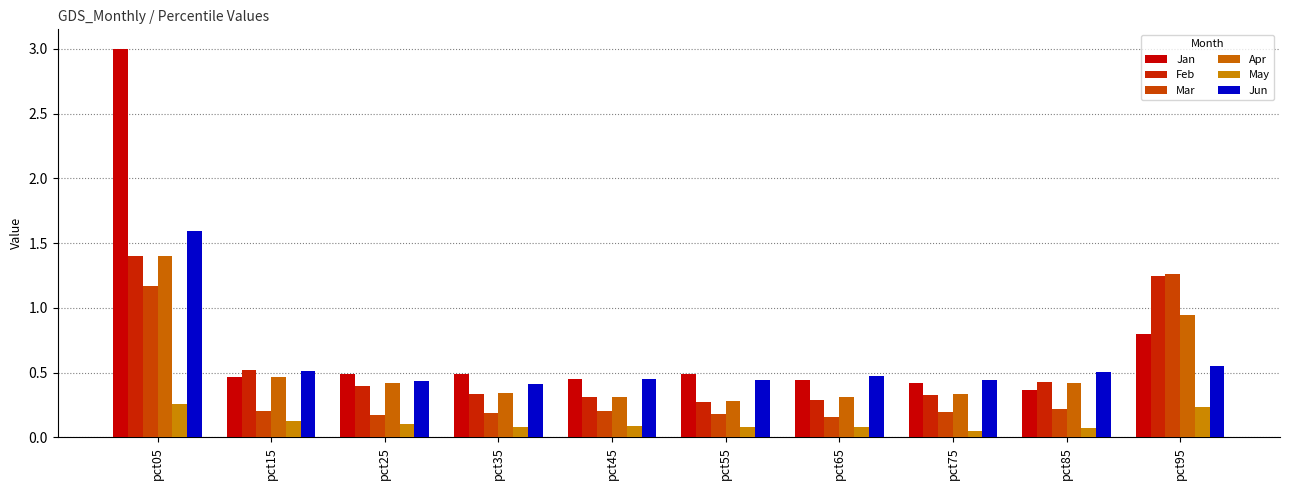

How many categories are shown in the chart?

10